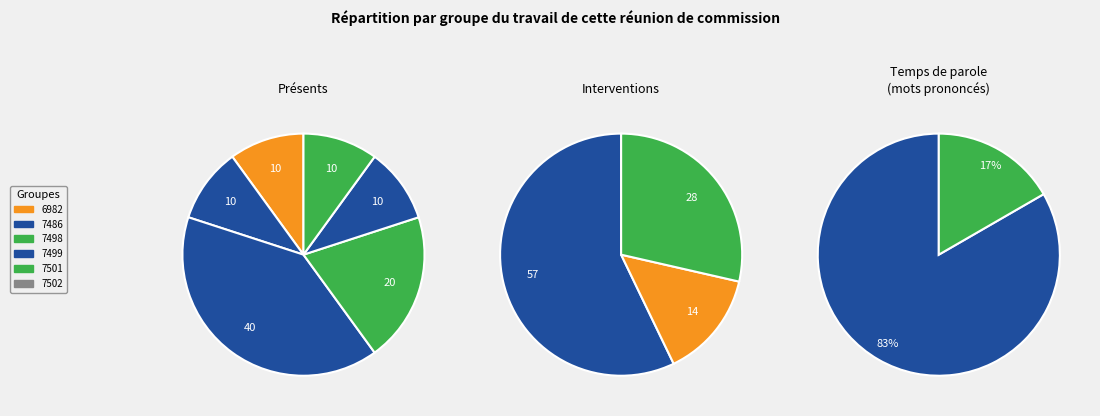

Which has a higher value, 6982 or 7498?

7498